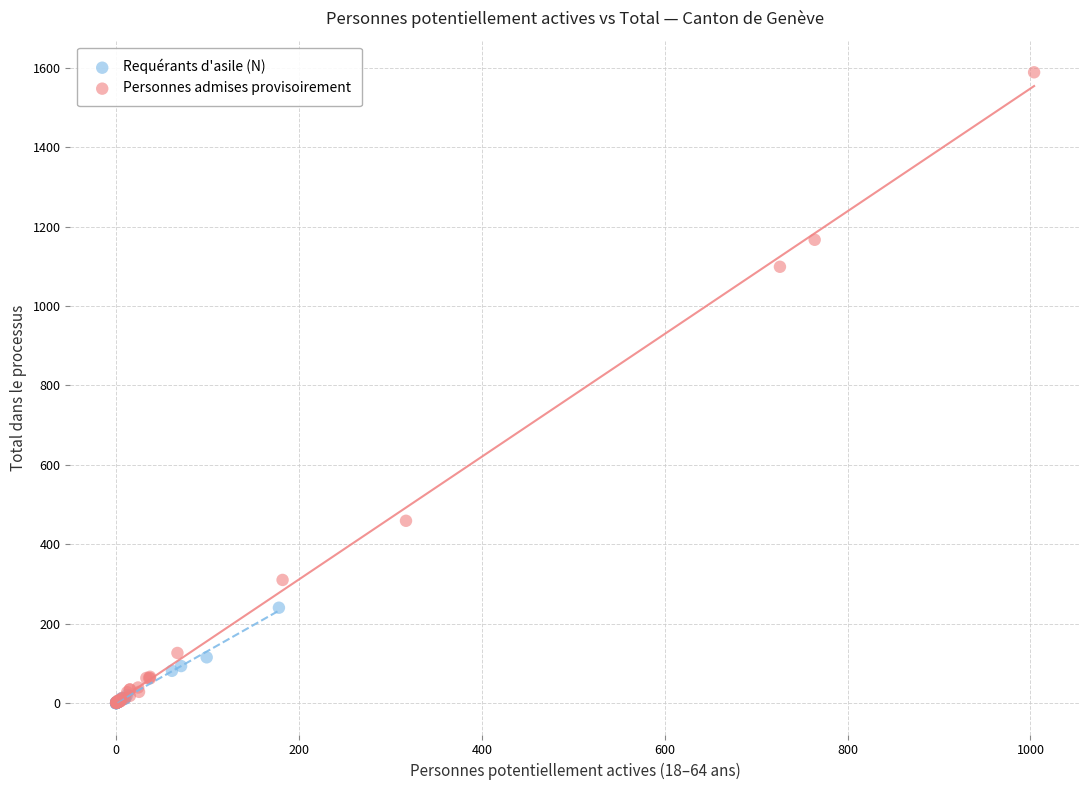

Which series contains the highest Y value?

Personnes admises provisoirement